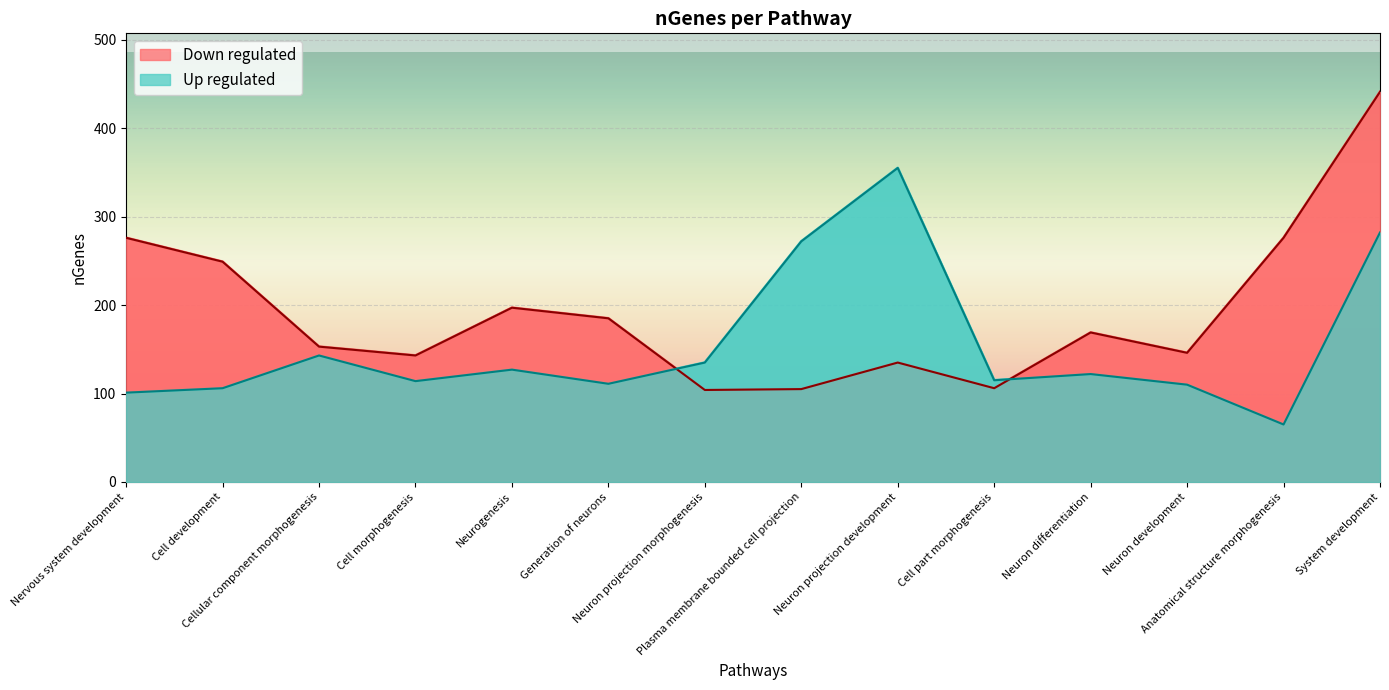

What is the average value of the Down regulated series?

192